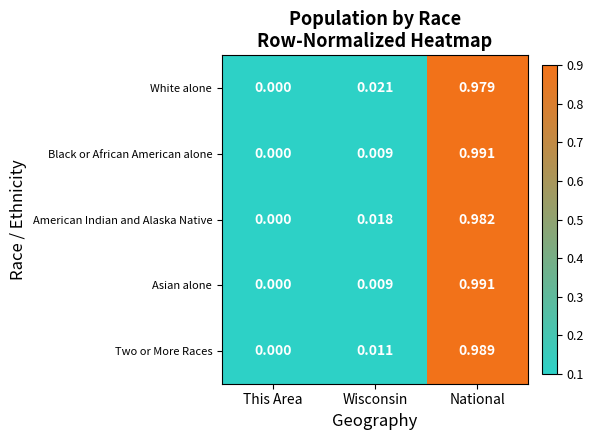

Which category has the highest value across all series?

National